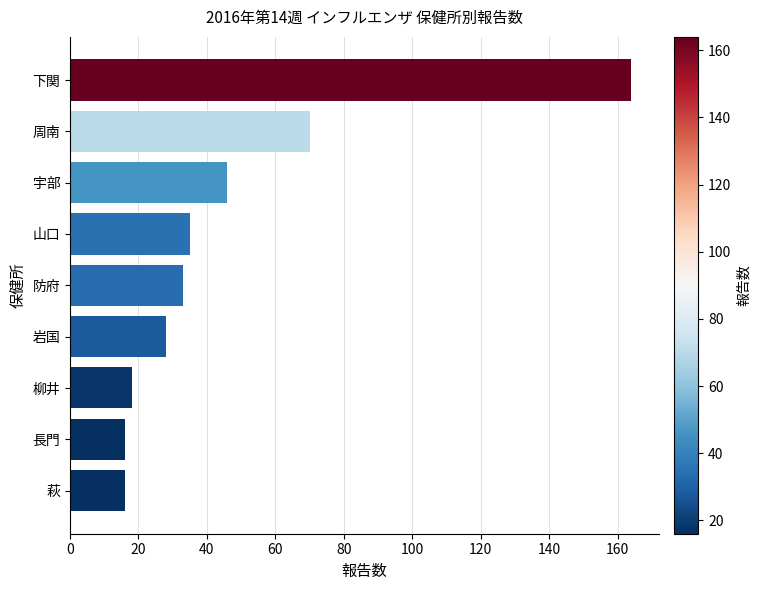

What is the maximum value shown in the chart?

164